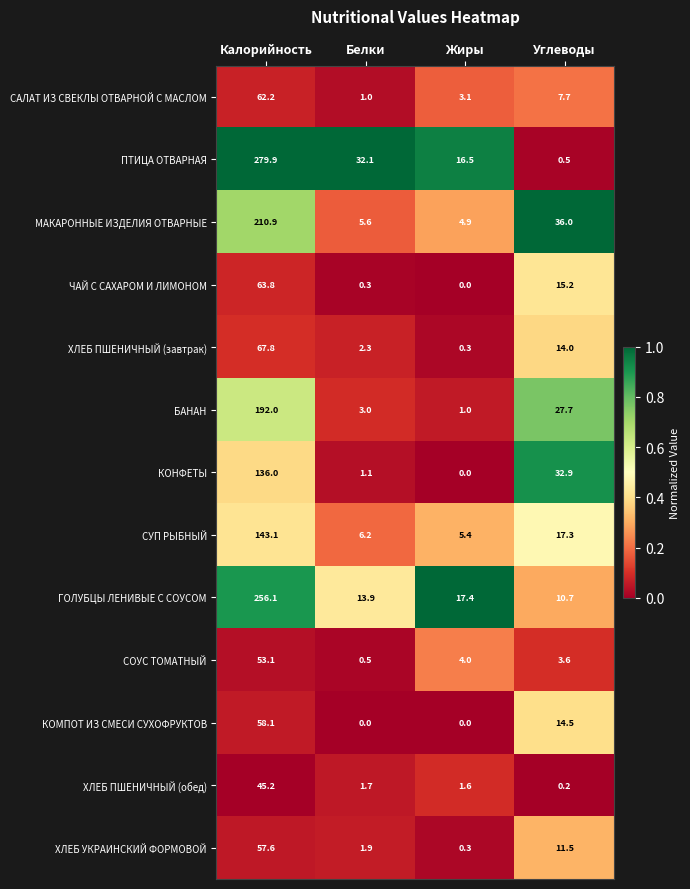

True or false: КОНФЕТЫ has a value of 32.9 at Углеводы.

True